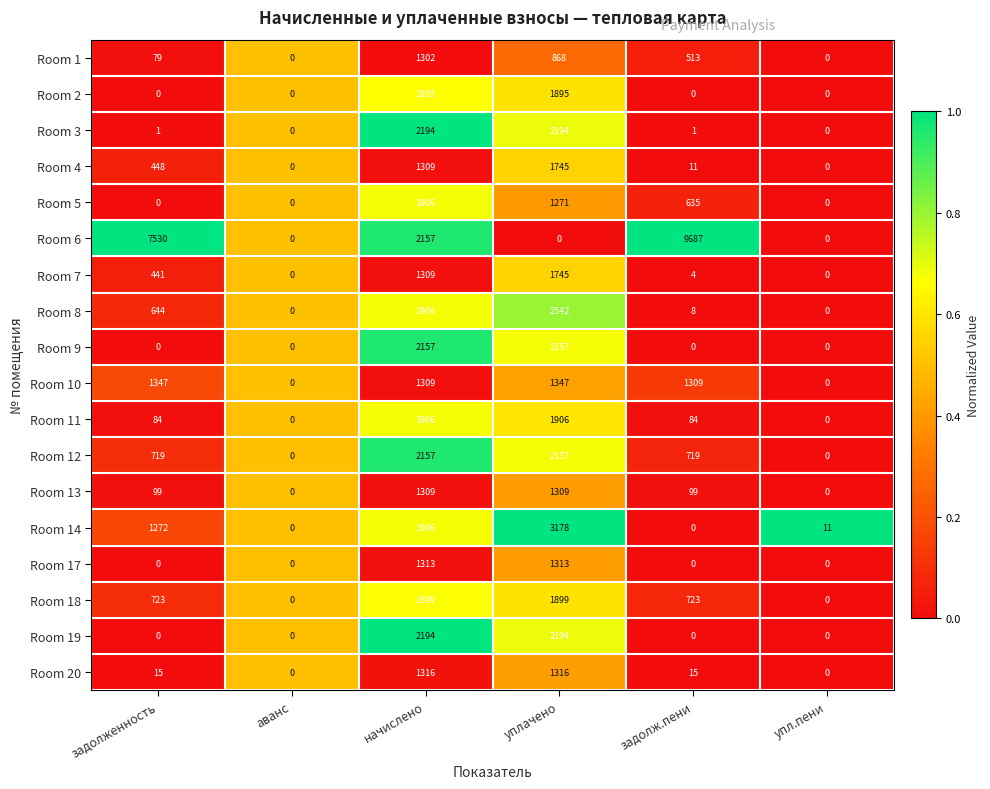

Which series has the largest total across all categories?

Room 6